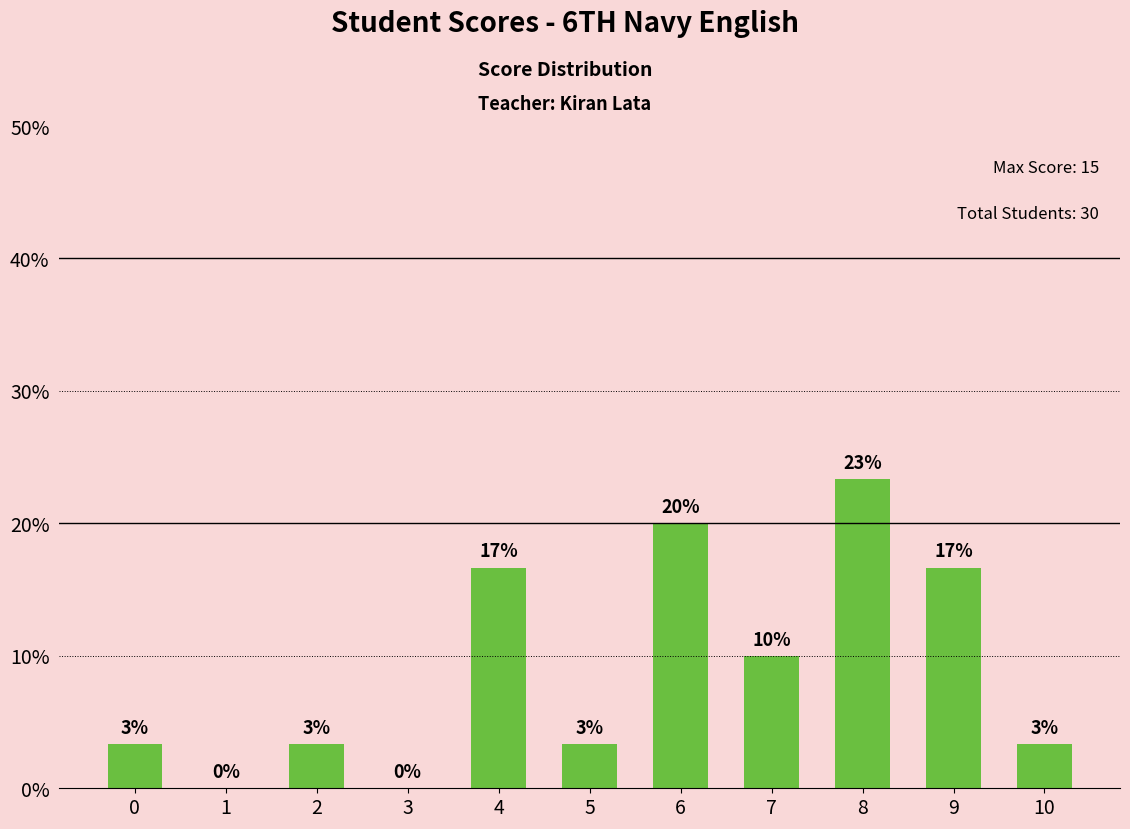

Read the value at 2.

3.3